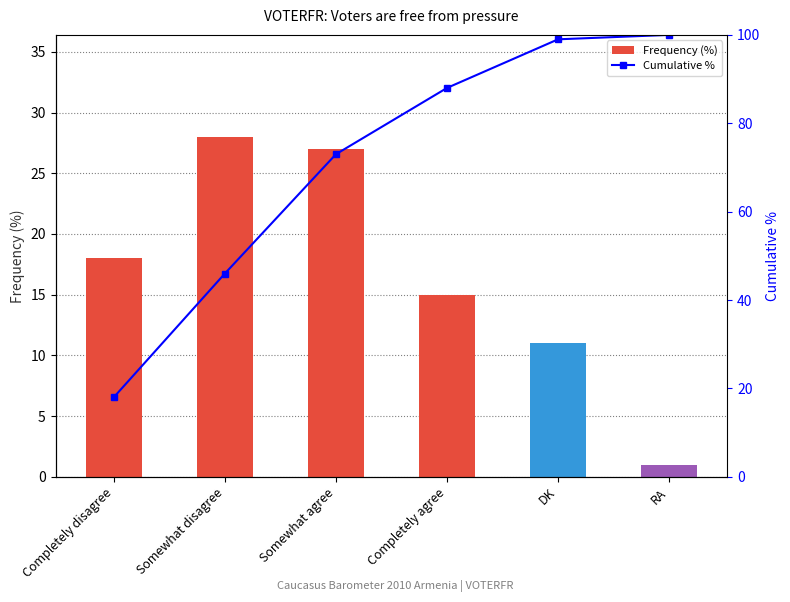

What is the difference between the maximum and minimum values in the Cumulative % series?

82